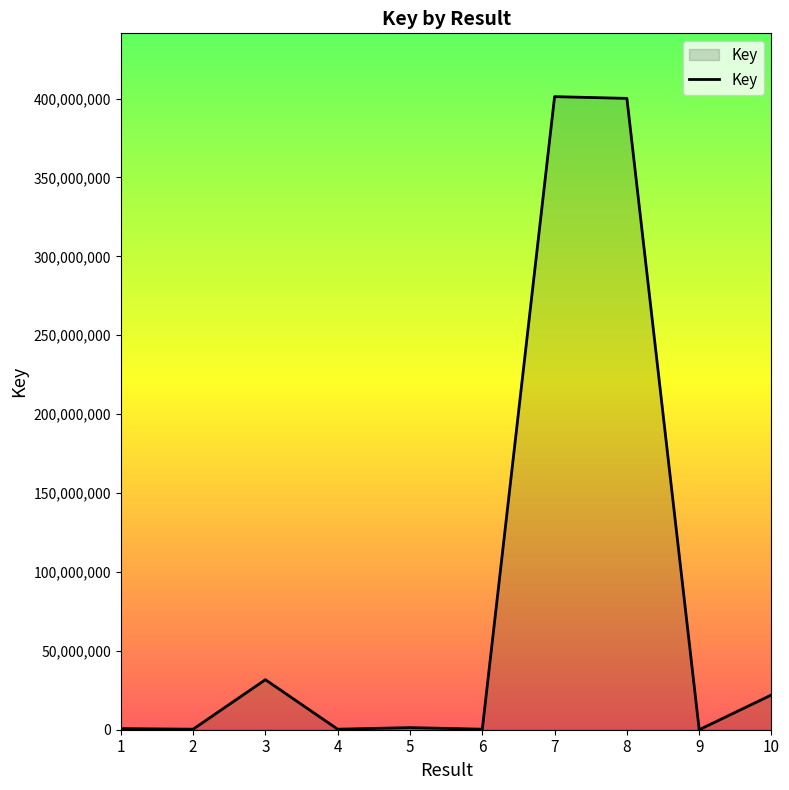

Is it true that the value at 8 is 647796962?

False